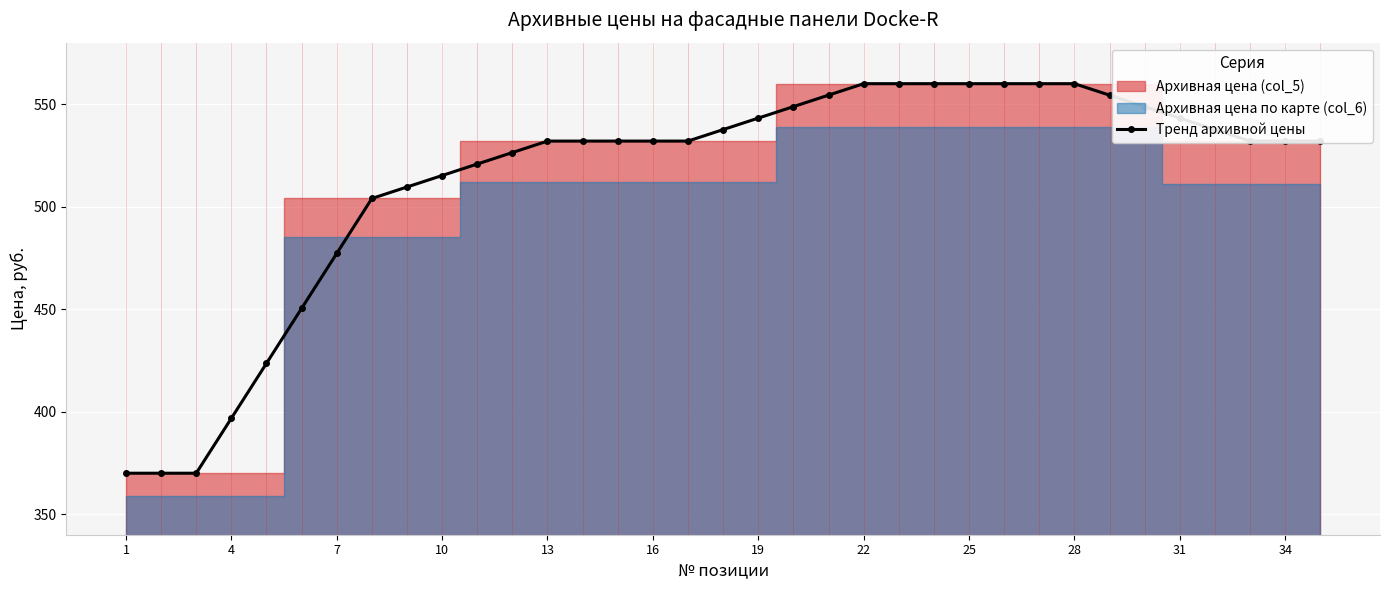

Is it true that Тренд архивной цены equals 543.2 at 31?

True